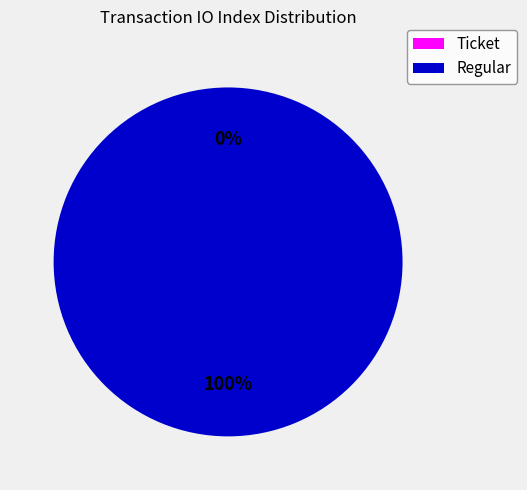

What percentage do Regular and Ticket together represent?

100.0%